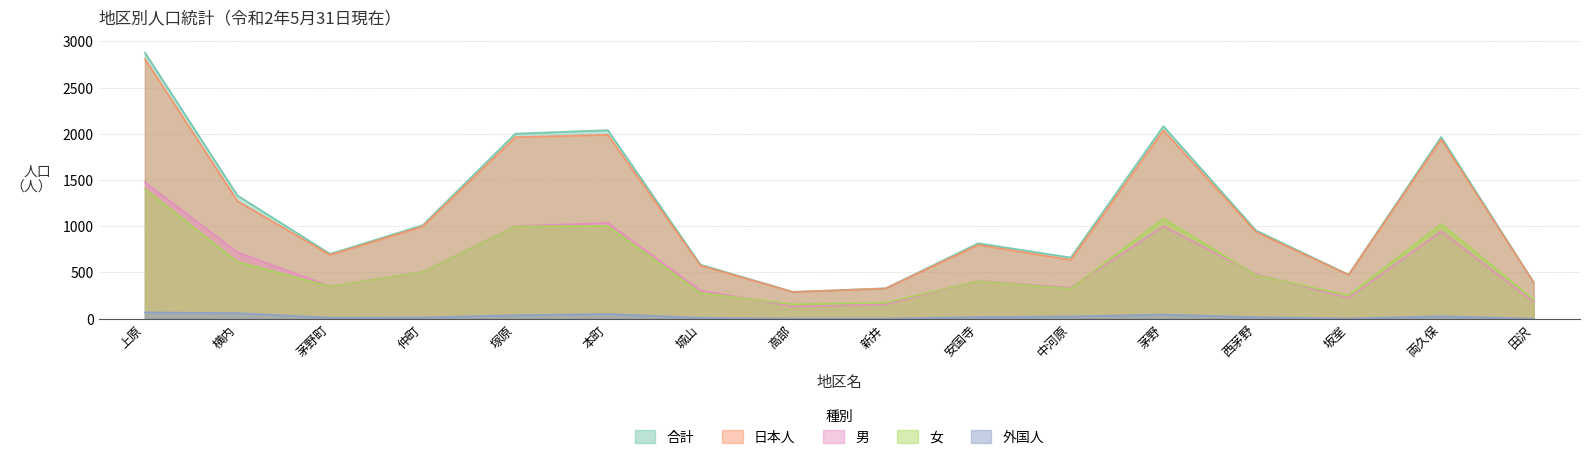

True or false: 合計 has more than 2 points higher than both neighbors.

True